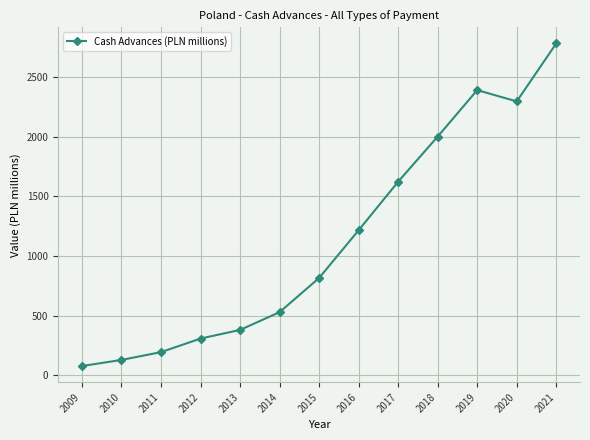

The value at 2018 is 1157.9. True or false?

False